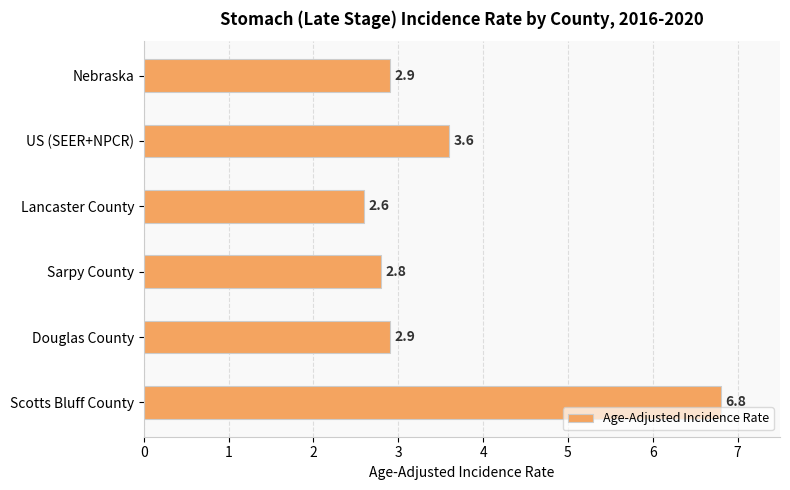

What is the minimum value shown in the chart?

2.6